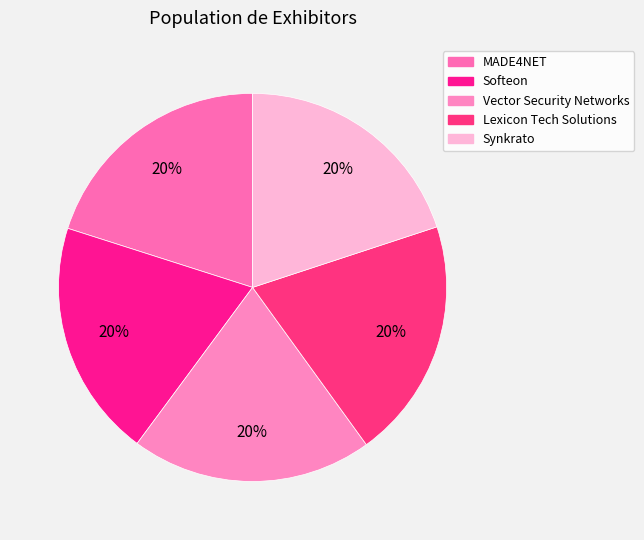

The MADE4NET slice represents 9% of the pie. True or false?

False